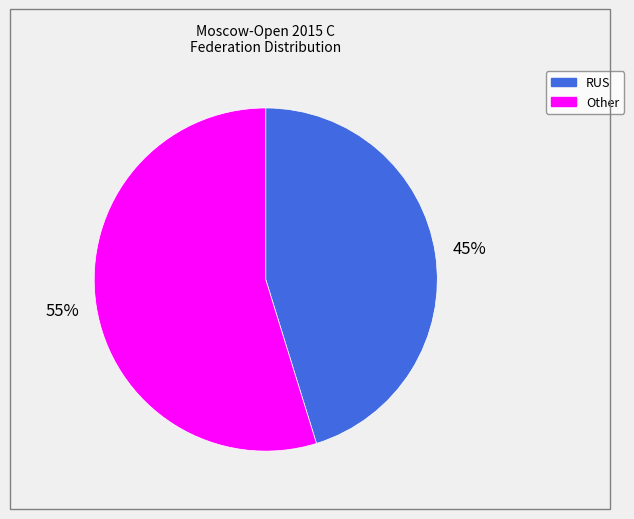

Between Other and RUS, which is larger?

Other